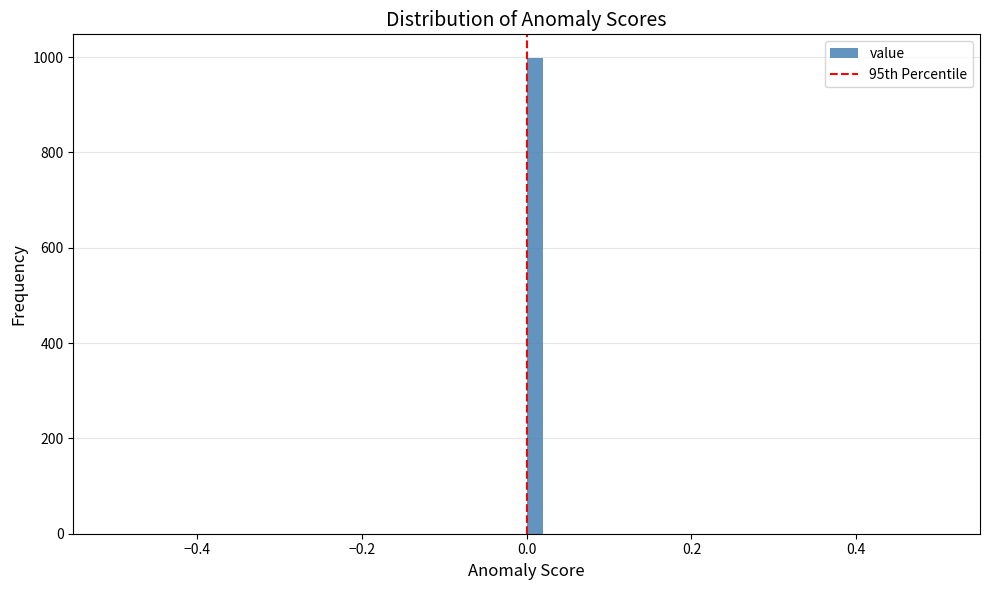

Around what value on the x-axis is the tallest bar? Give the approximate position of its centre, as read against the axis.

0.02